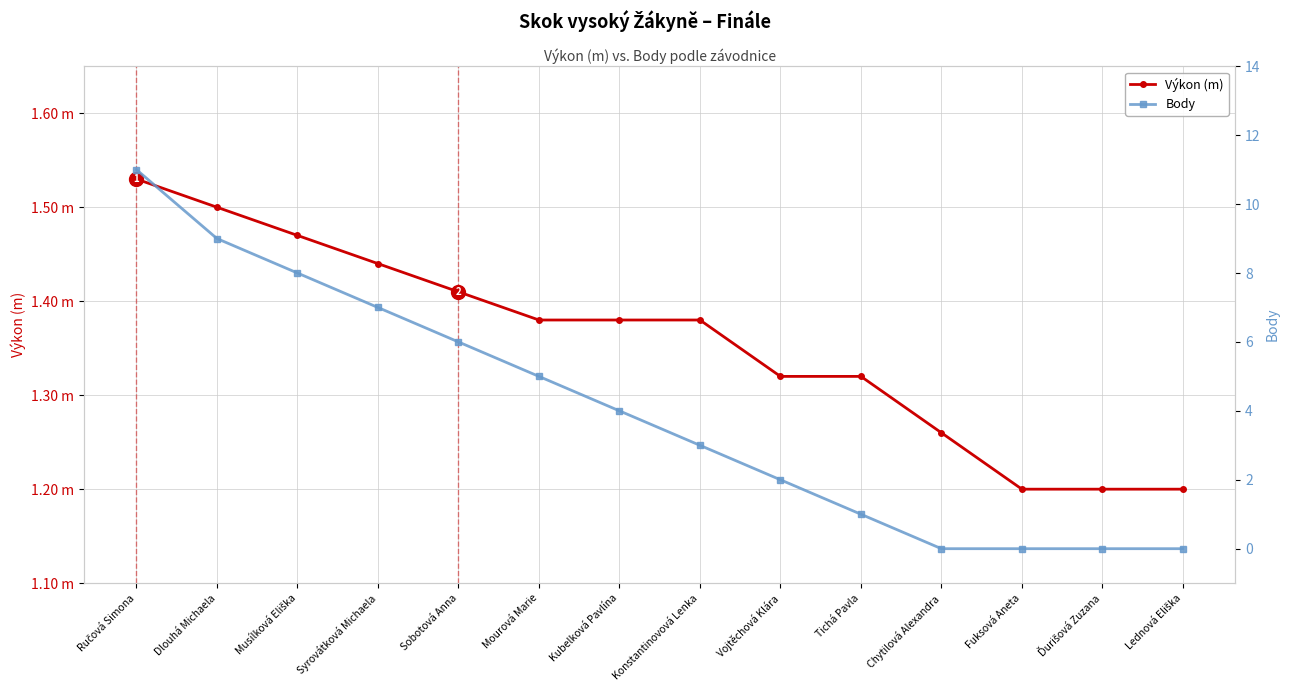

Which series ends up on top after the final intersection of Výkon (m) and Body?

Výkon (m)